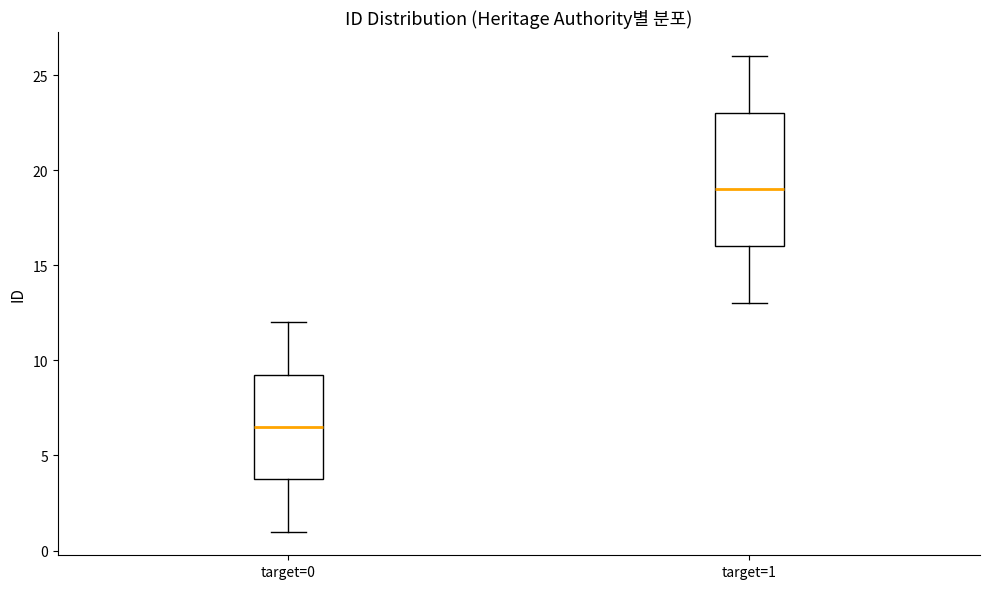

Reading left to right, read every box against the y-axis: the position of its median line, the range the box covers, and the ends of its whiskers. The values are not printed on the chart, so give them approximately, as read against the axis.

target=0: median 6.5, box 4.0 to 9.5, whiskers 1.0 to 12.0
target=1: median 19.0, box 16.0 to 23.0, whiskers 13.0 to 26.0